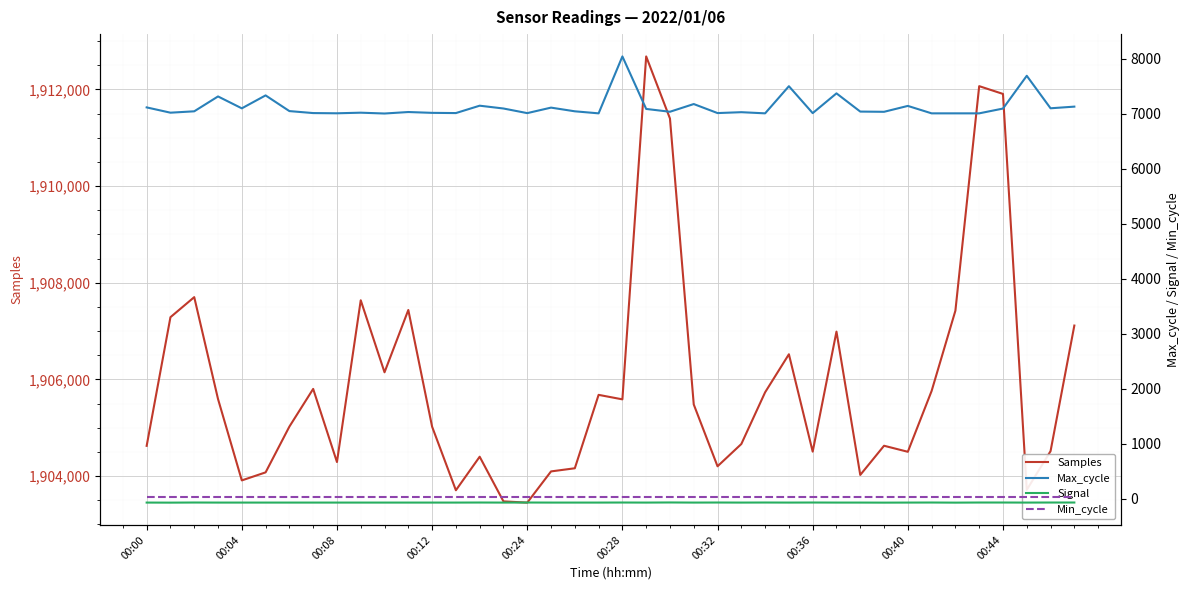

Is it true that Signal equals -23 at 31?

False